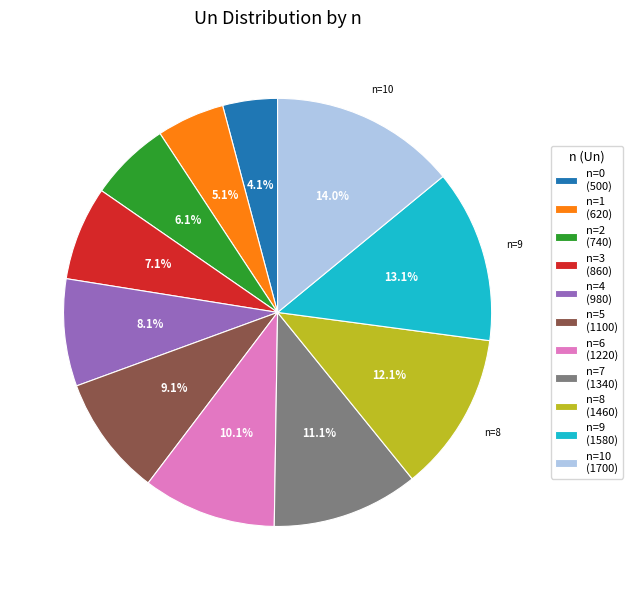

Which slice is the largest?

n=10 (1700)